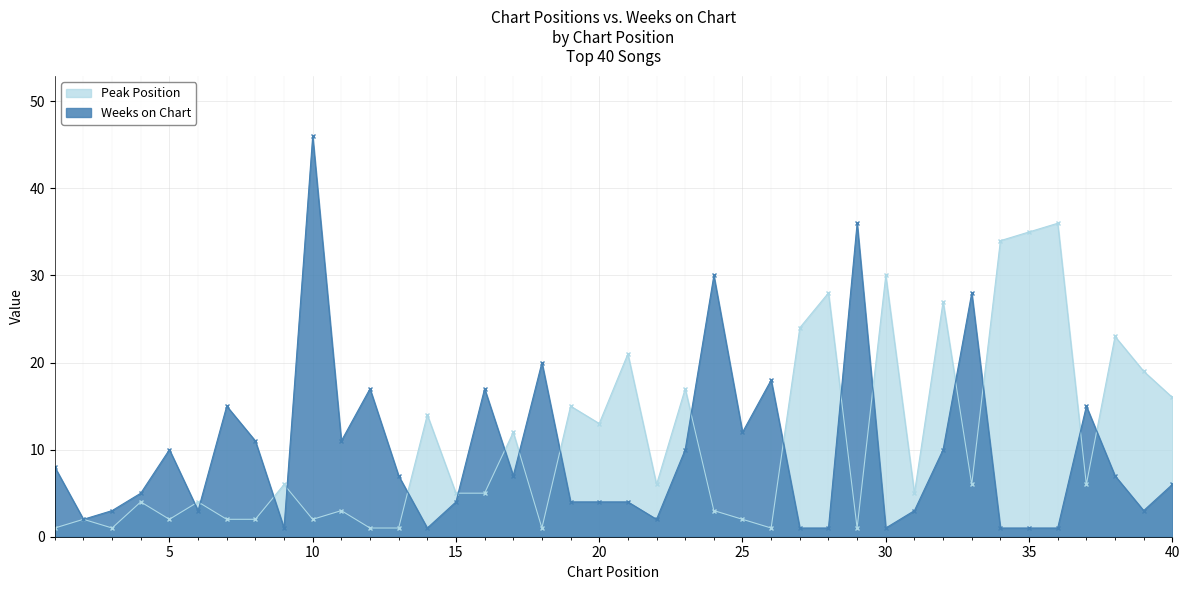

Count the number of categories in the chart.

40